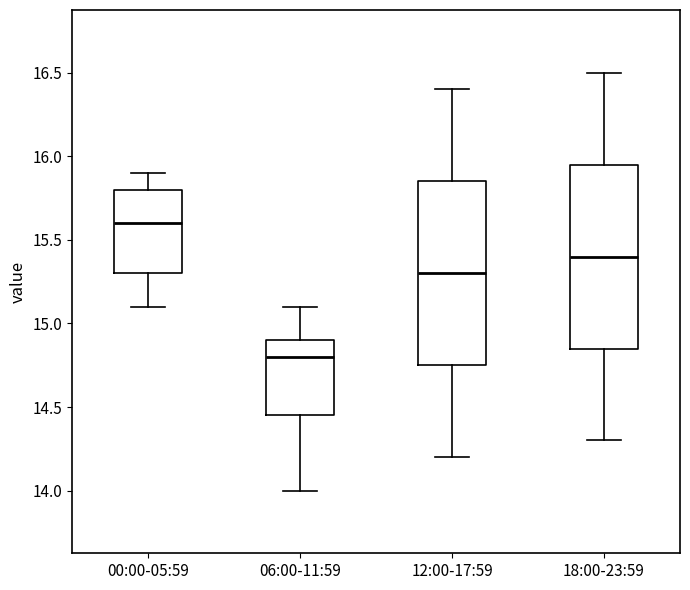

Reading left to right, transcribe this box plot: for each box, give where its median line is, the range the box spans, and where its two whiskers end, as read against the y-axis. The values are not printed on the chart, so give them approximately, as read against the axis.

00:00-05:59: median 15.60, box 15.30 to 15.80, whiskers 15.10 to 15.90
06:00-11:59: median 14.80, box 14.45 to 14.90, whiskers 14.00 to 15.10
12:00-17:59: median 15.30, box 14.75 to 15.85, whiskers 14.20 to 16.40
18:00-23:59: median 15.40, box 14.85 to 15.95, whiskers 14.30 to 16.50